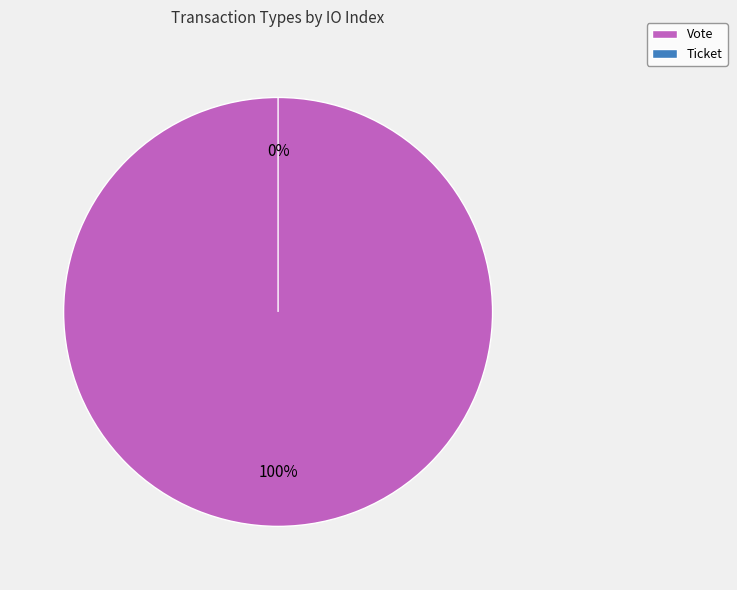

How many segments does this pie chart have?

2